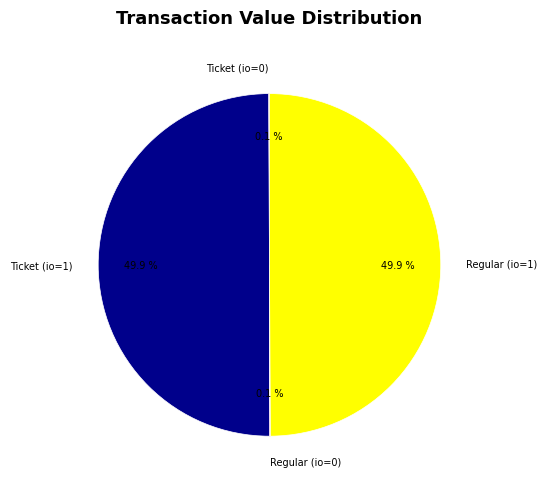

What portion of the pie excludes Regular (io=1)?

50.1%